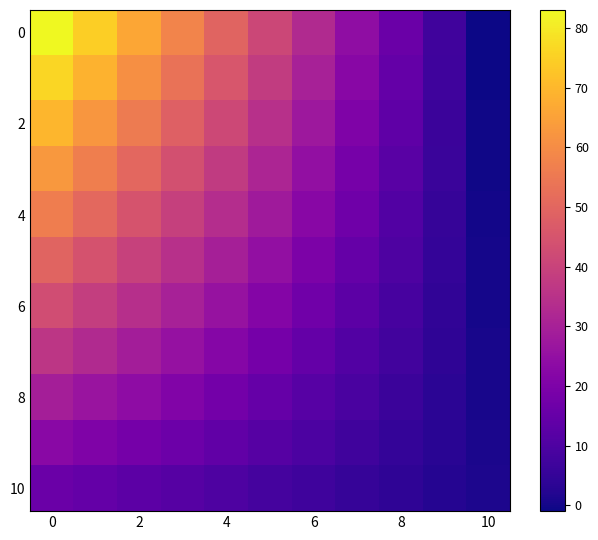

At how many categories does at least one series exceed 41?

5